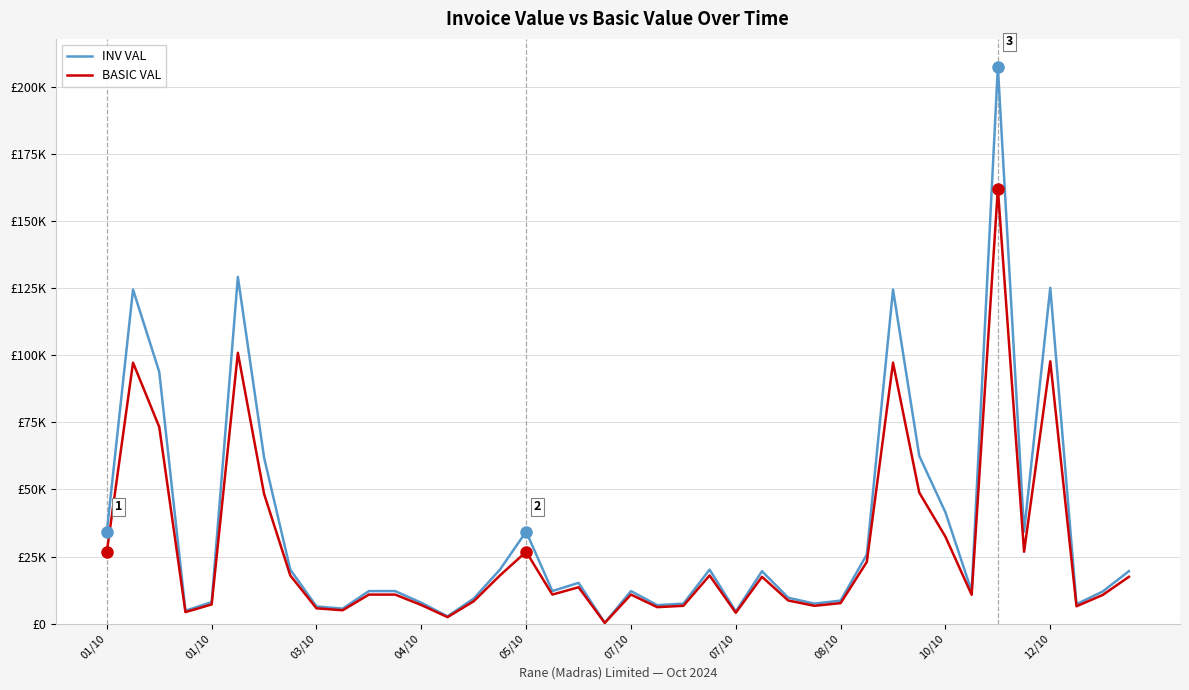

Which series has the largest range (max minus min)?

INV VAL